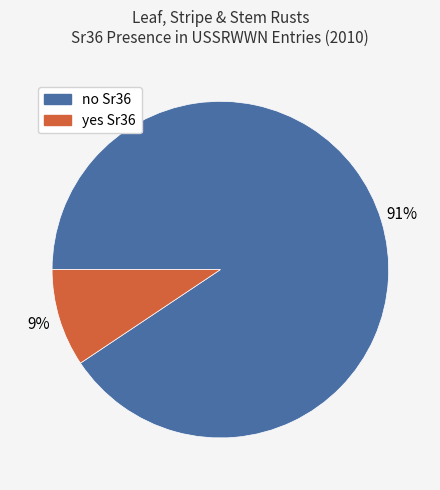

Do yes Sr36 and no Sr36 together represent more than half of the pie?

Yes